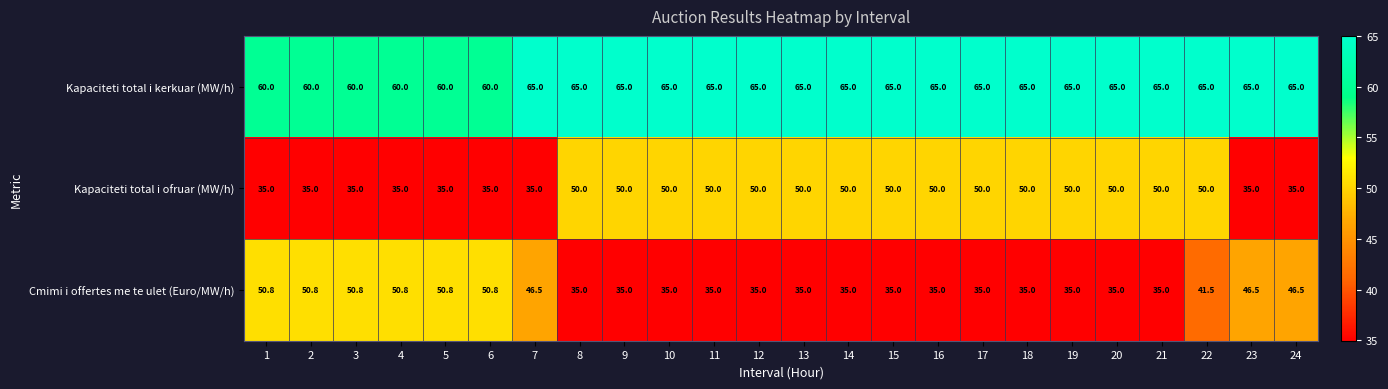

What is the difference between the maximum and minimum values in the Kapaciteti total i kerkuar (MW/h) series?

5.0